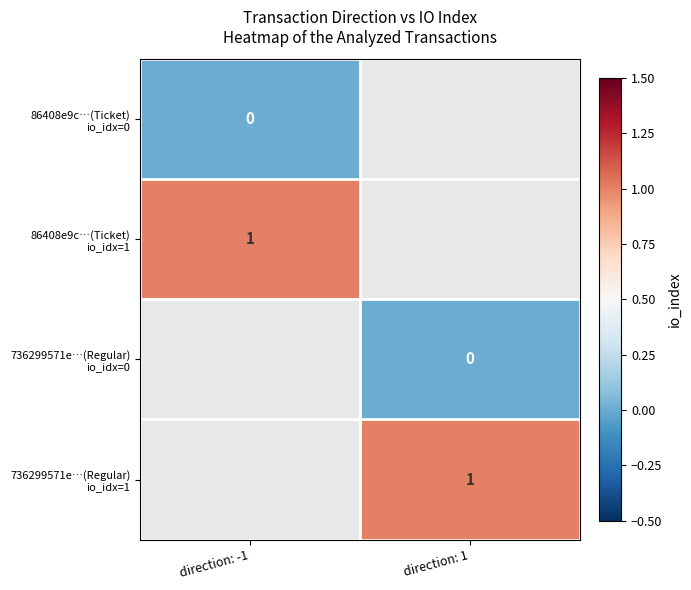

Between direction: -1 and direction: 1, which is larger?

direction: 1